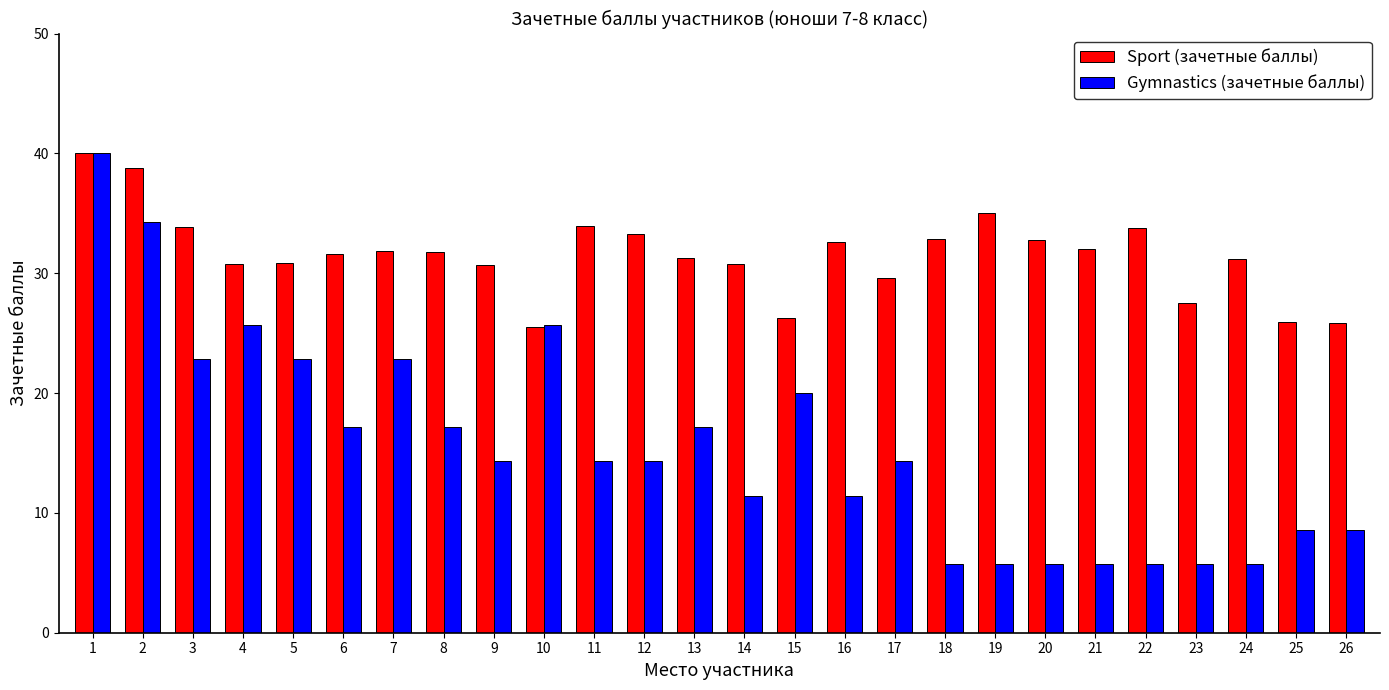

At which label does Gymnastics (зачетные баллы) first exceed 14?

1